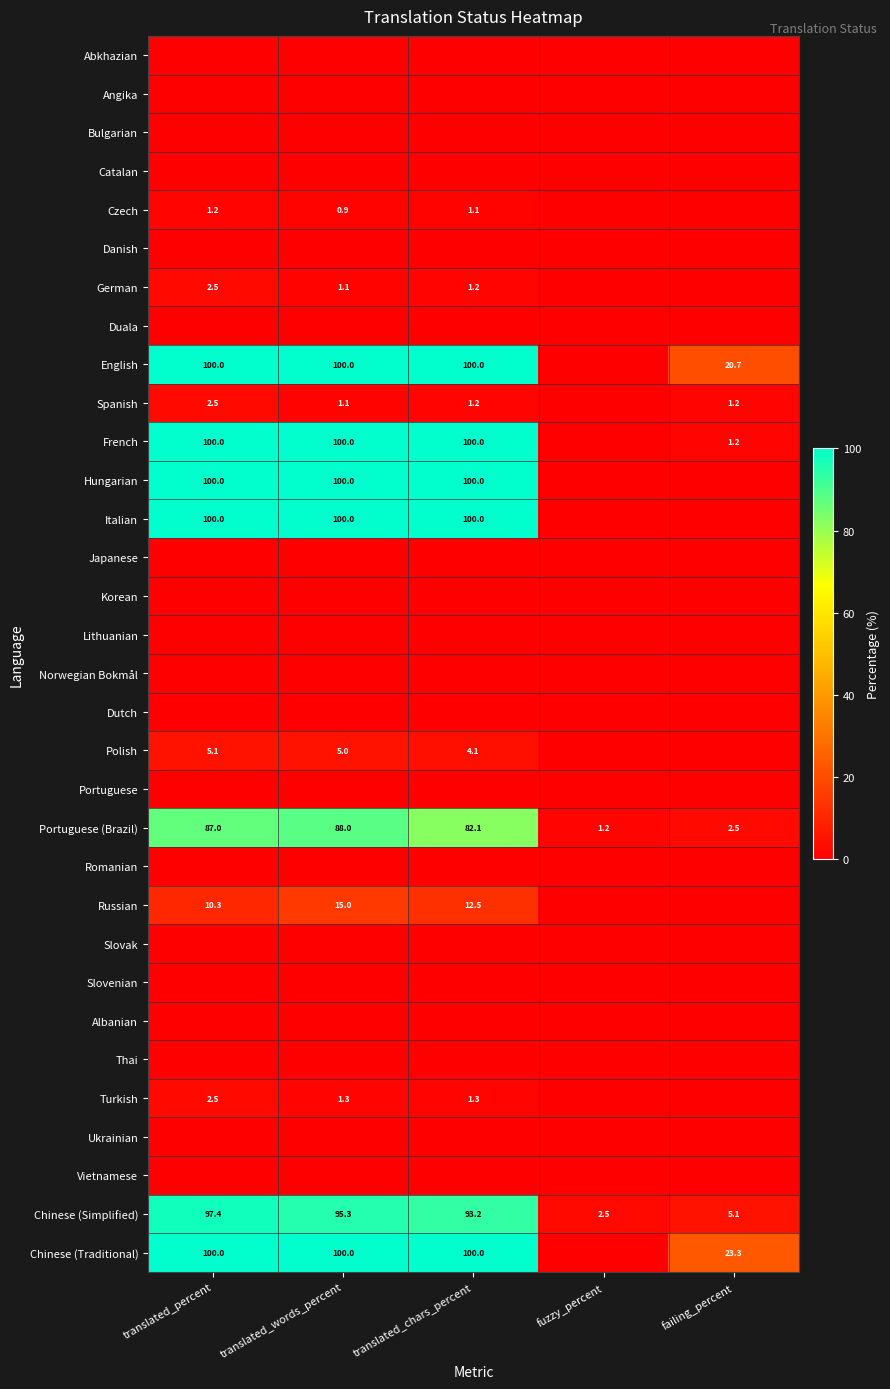

The value of French at translated_percent is 100.0. True or false?

True